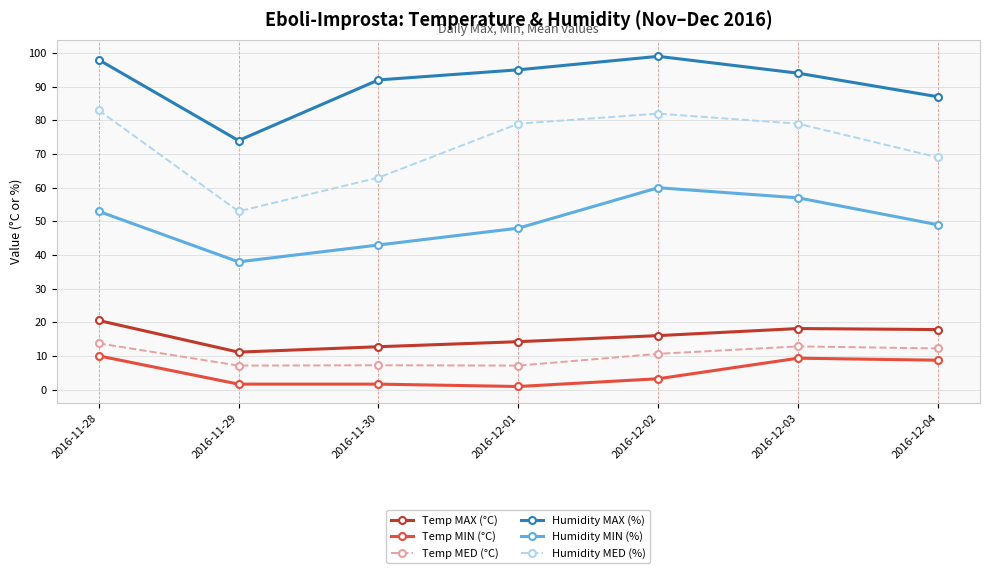

Between 2016-12-01 and 2016-12-03, which series saw the biggest shift?

Humidity MIN (%)